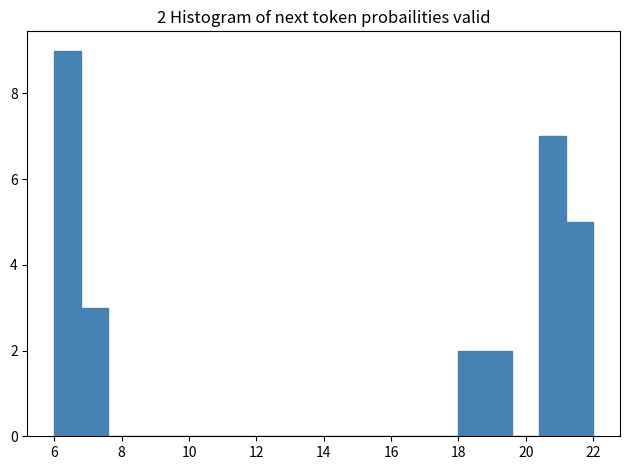

Which range on the x-axis has the tallest bar?

6.0 to 6.8